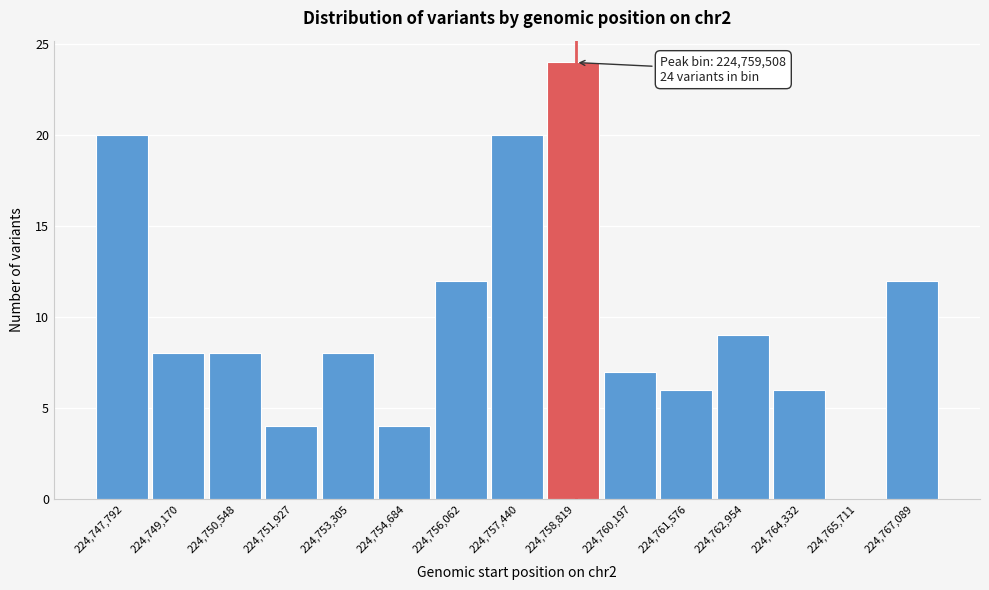

Reading right to left, what are all the values shown in this chart?

224,767,089=12	224,765,711=0	224,764,332=6	224,762,954=9	224,761,576=6	224,760,197=7	224,758,819=24	224,757,440=20	224,756,062=12	224,754,684=4	224,753,305=8	224,751,927=4	224,750,548=8	224,749,170=8	224,747,792=20